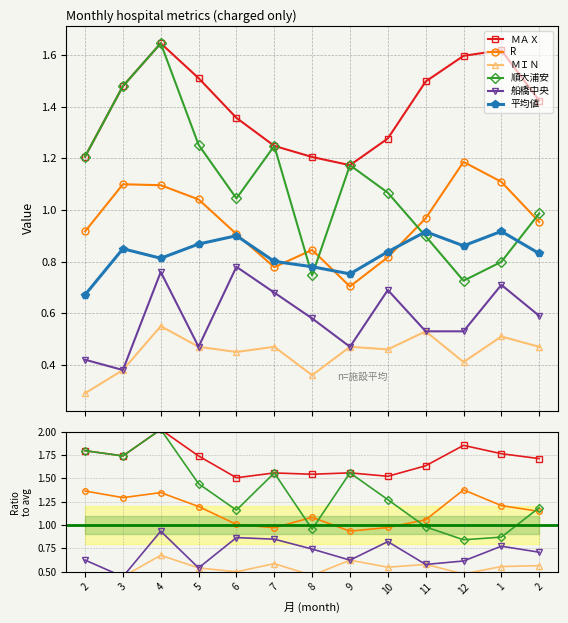

Where is the first local minimum for ＭＩＮ?

6